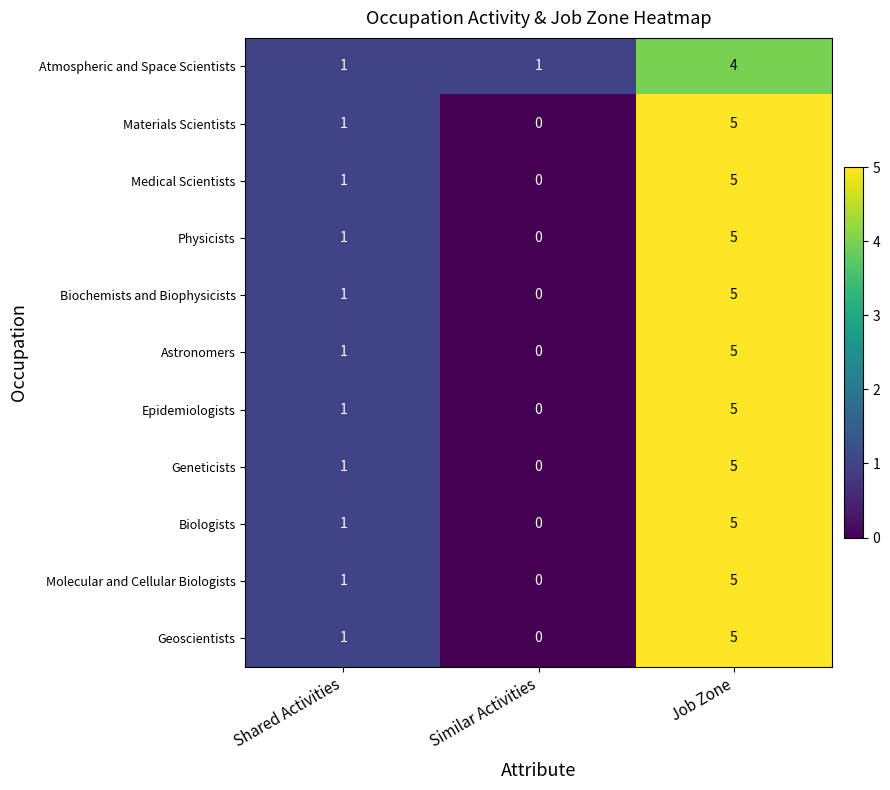

What is the sum of all Astronomers values?

6